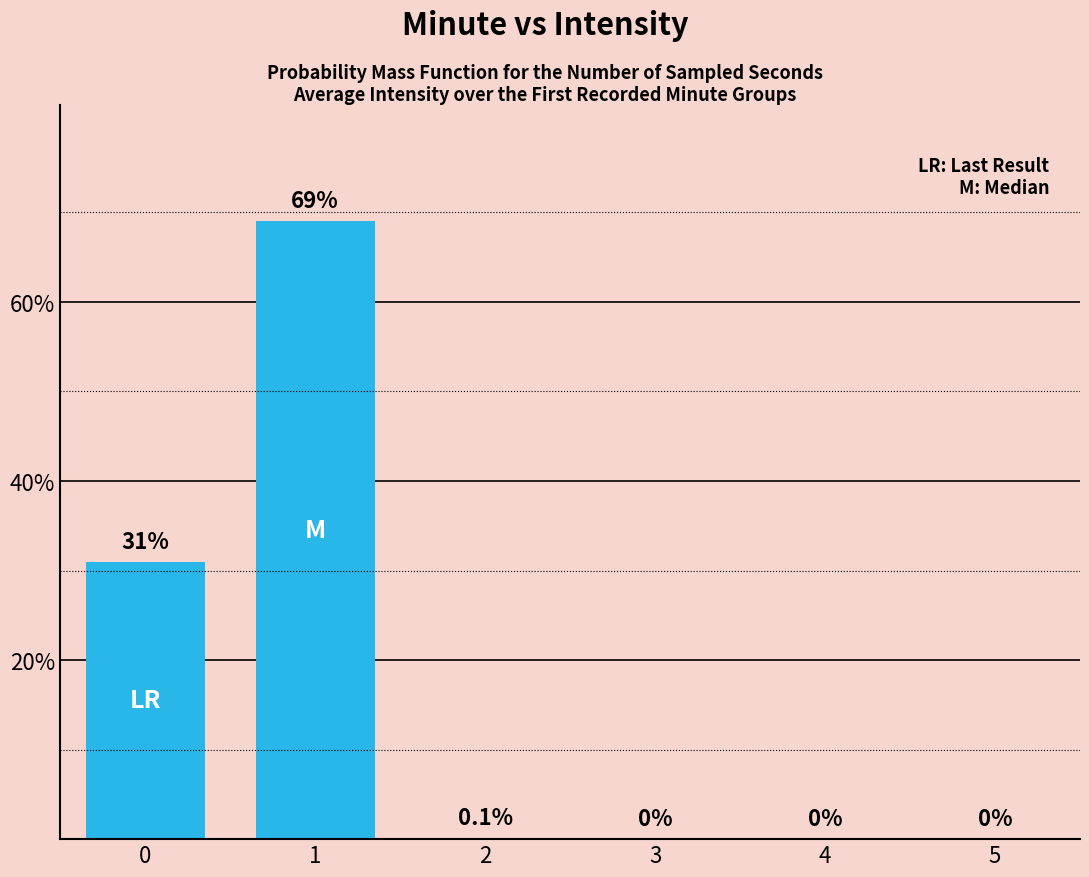

Reading left to right, transcribe all the data shown in this chart.

0=31.0	1=69.0	2=0.1	3=0.0	4=0.0	5=0.0